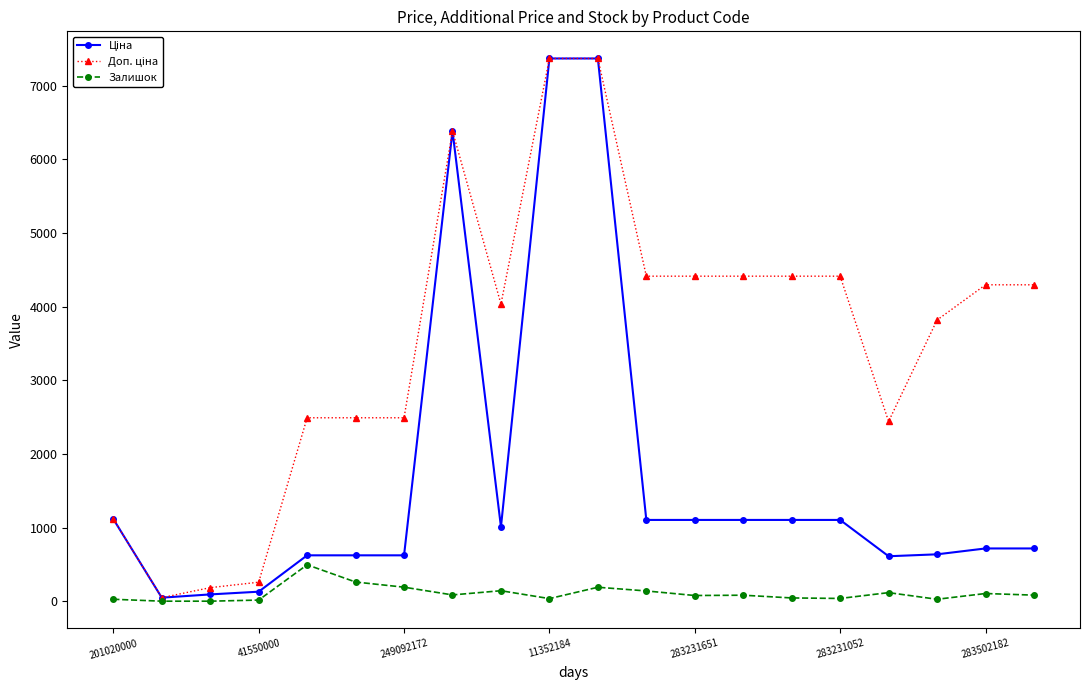

At how many categories does at least one series exceed 2348?

16